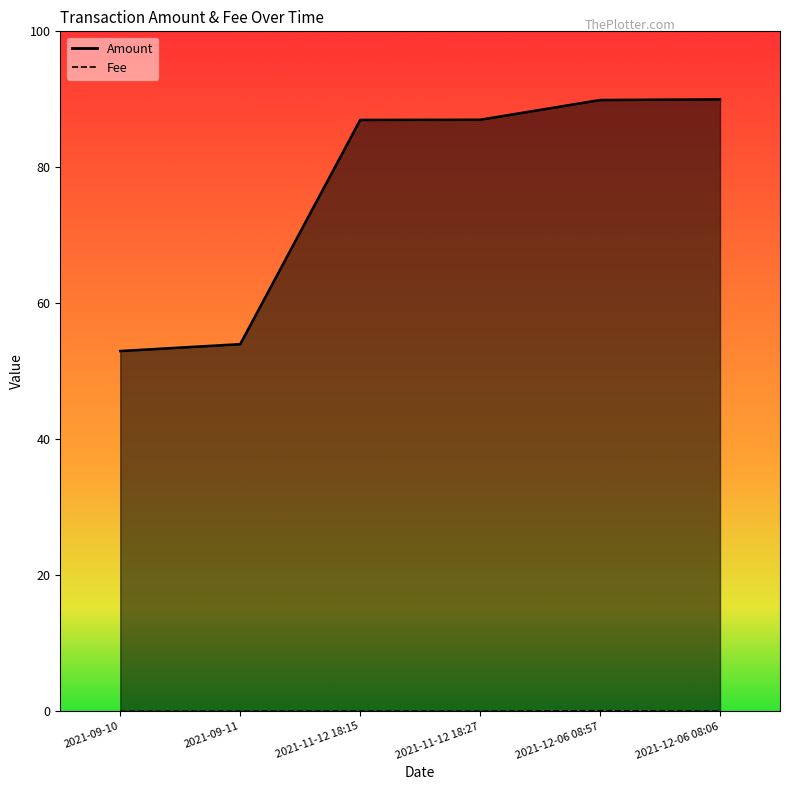

What is the difference between the maximum and minimum values in the Fee series?

0.1